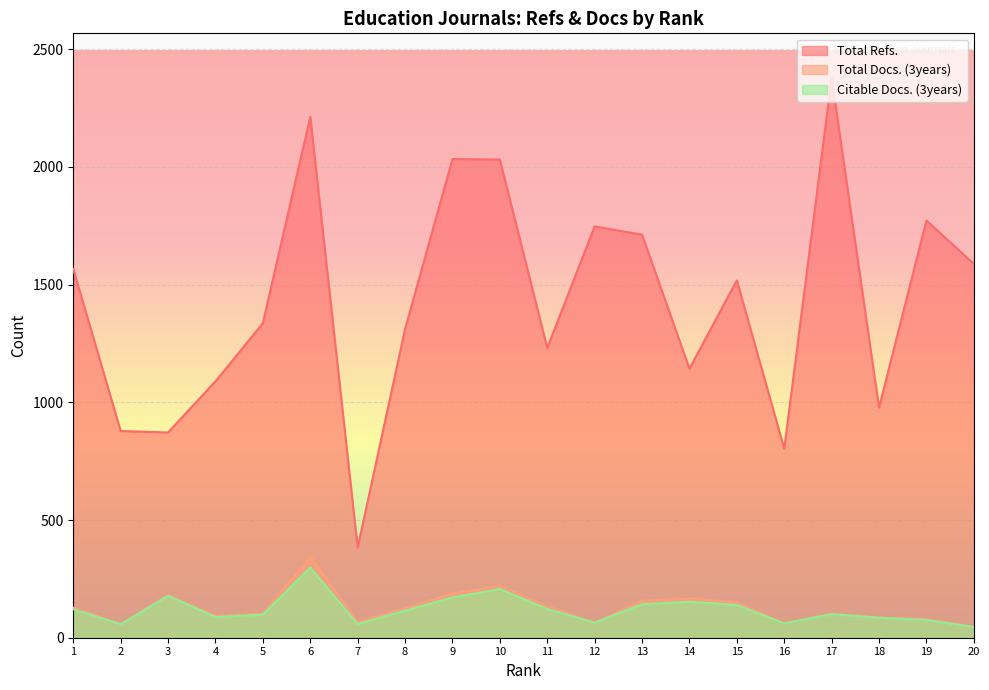

Which label corresponds to the smallest value in the chart?

20